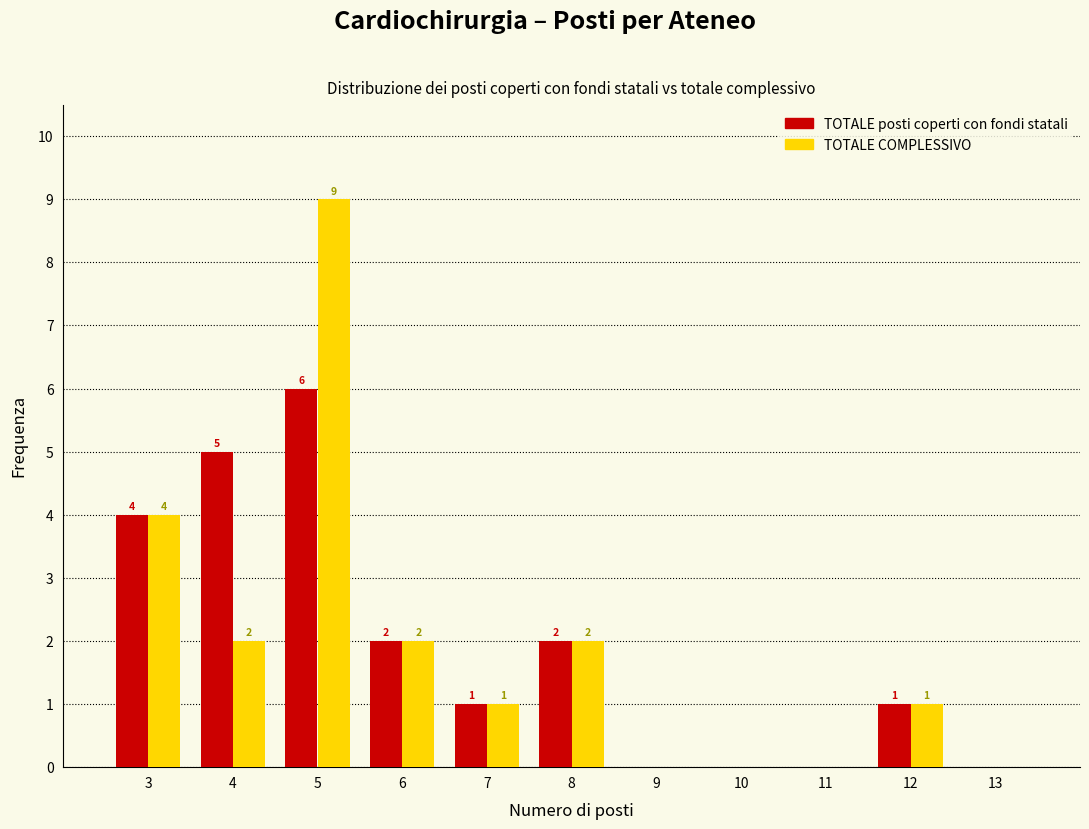

In the TOTALE posti coperti con fondi statali series, which range on the x-axis has the tallest bar?

4.5 to 5.5